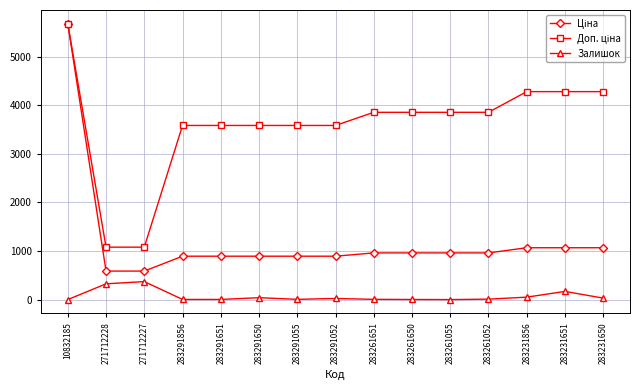

At which category does the chart reach its peak across all series?

10832185